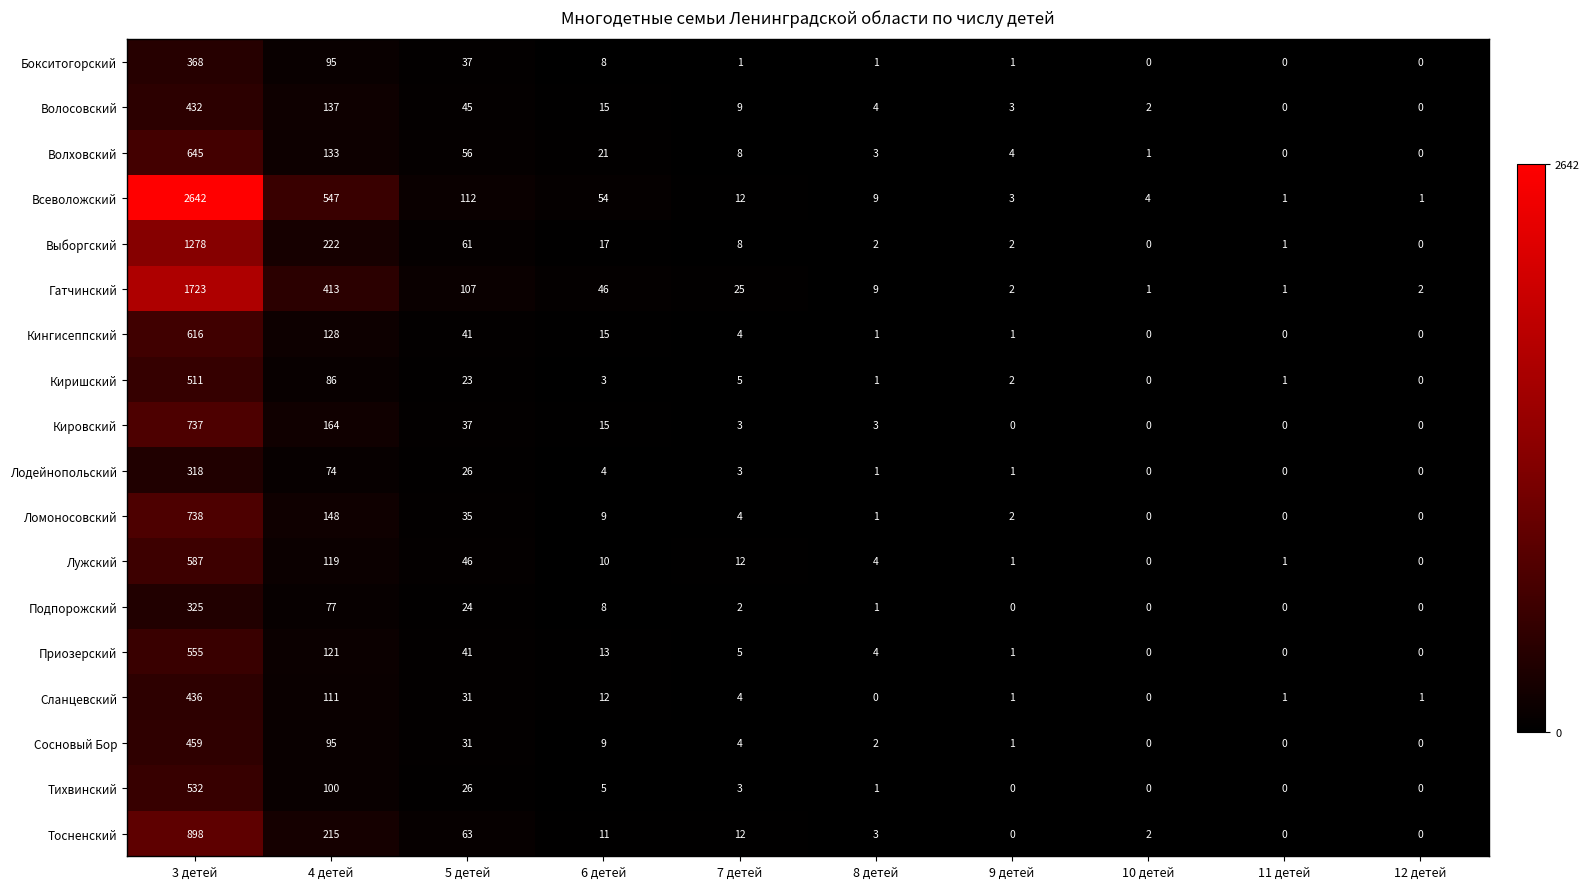

What is the difference between the second highest and second lowest values in the Сосновый Бор series?

95